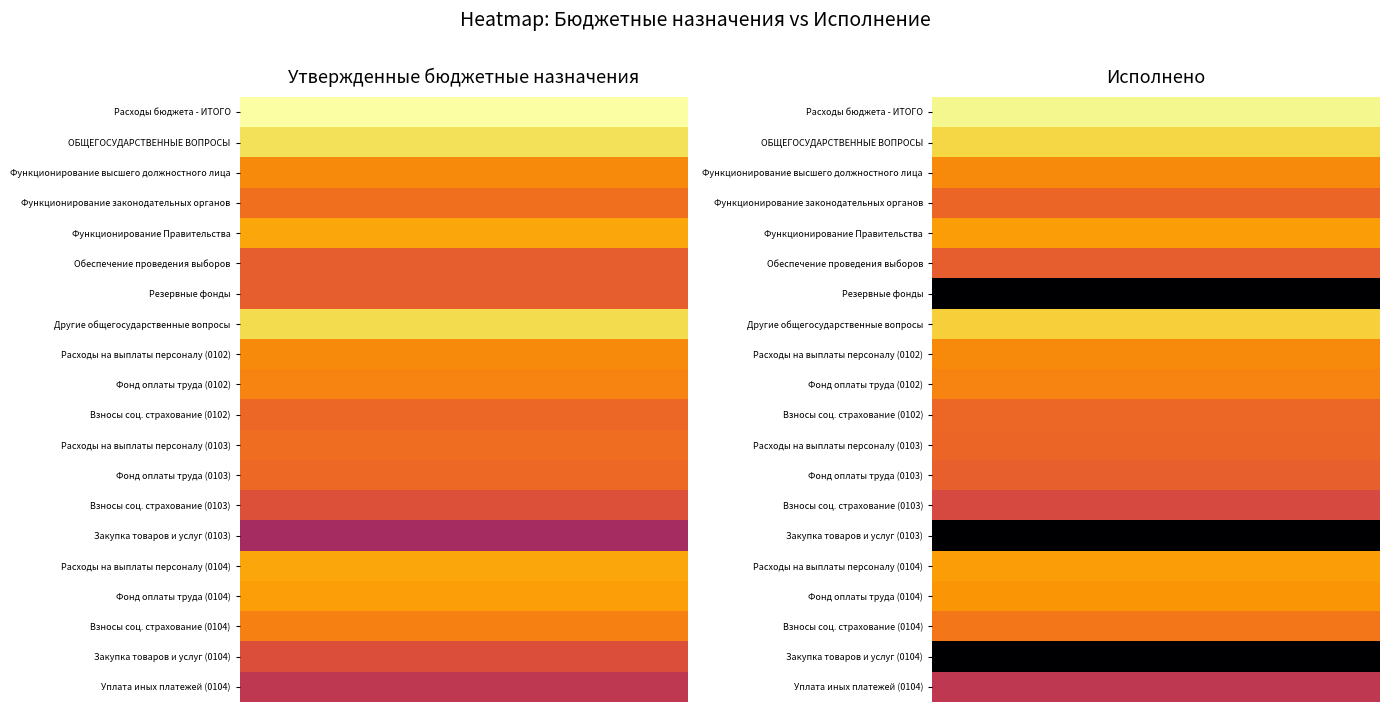

What is the greatest value displayed?

17.6